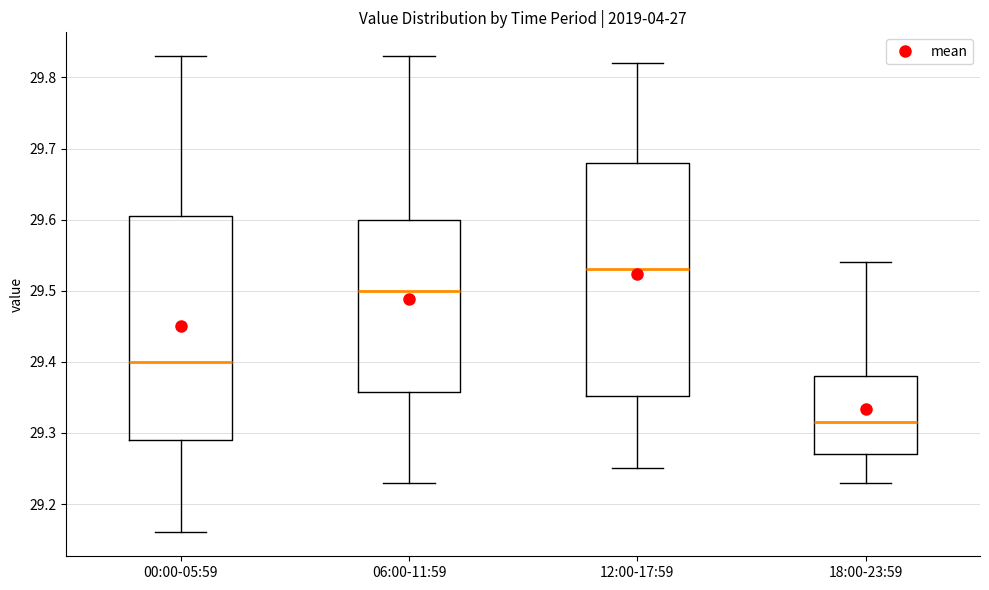

Which box's median line is the lowest?

18:00-23:59